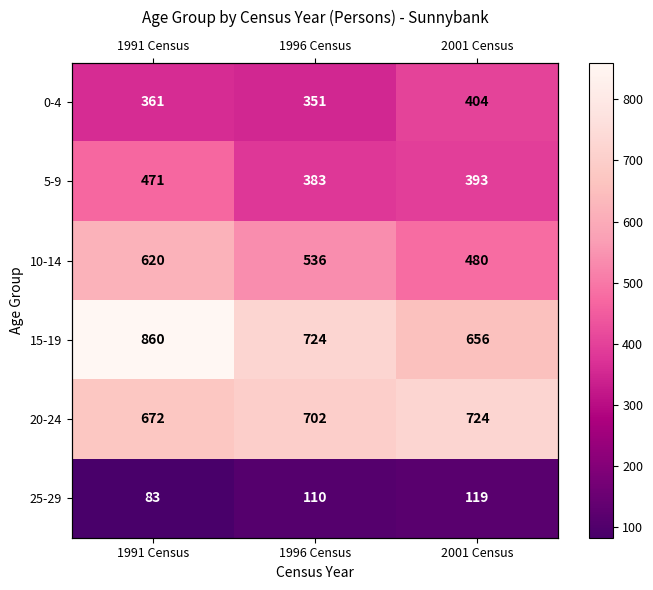

Rank the categories by 0-4 value from highest to lowest.

2001 Census, 1991 Census, 1996 Census